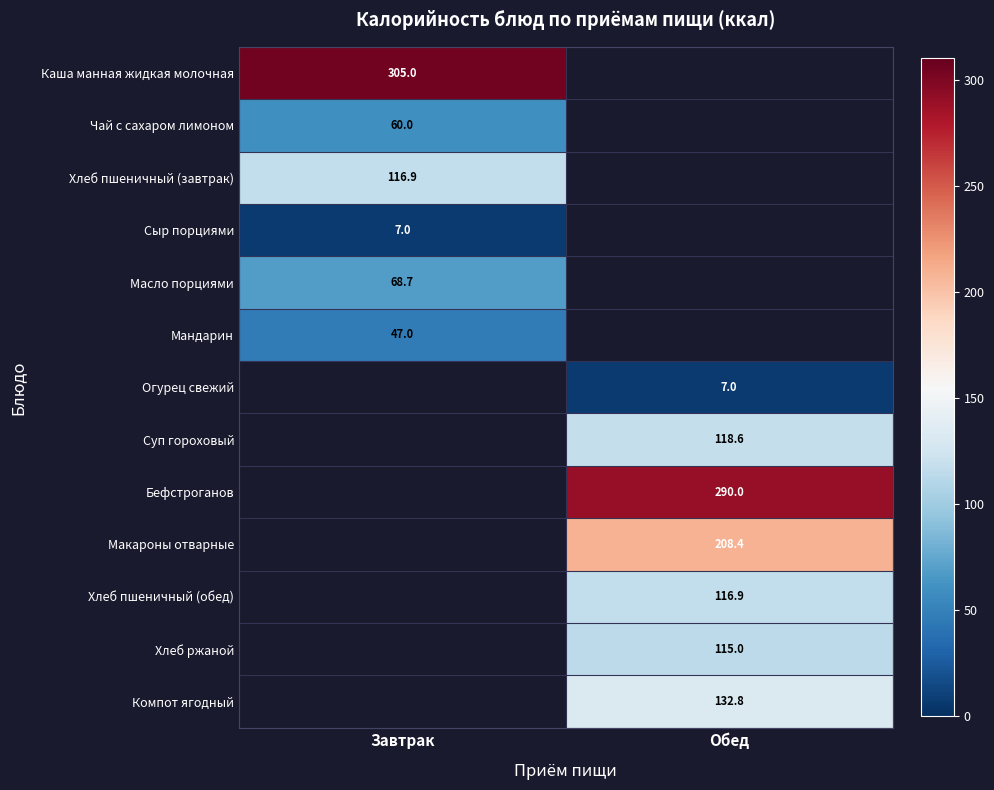

Which has a higher value, Завтрак or Обед?

Обед